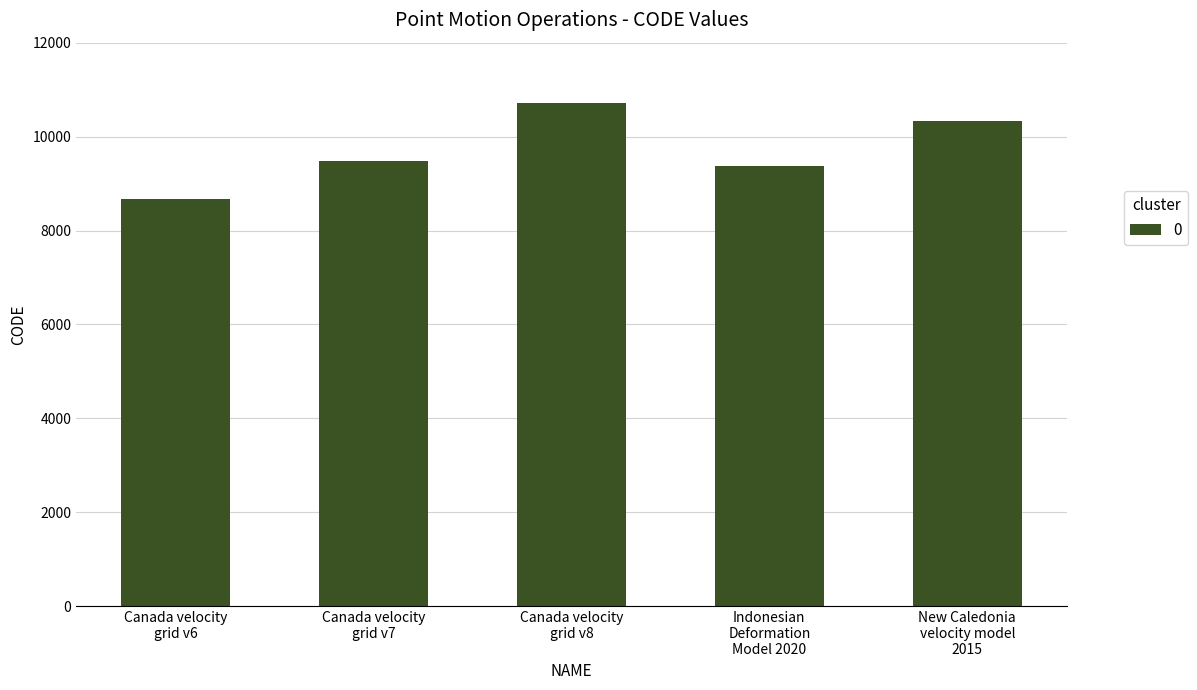

What is the value of the 3rd bar from the left?

10707